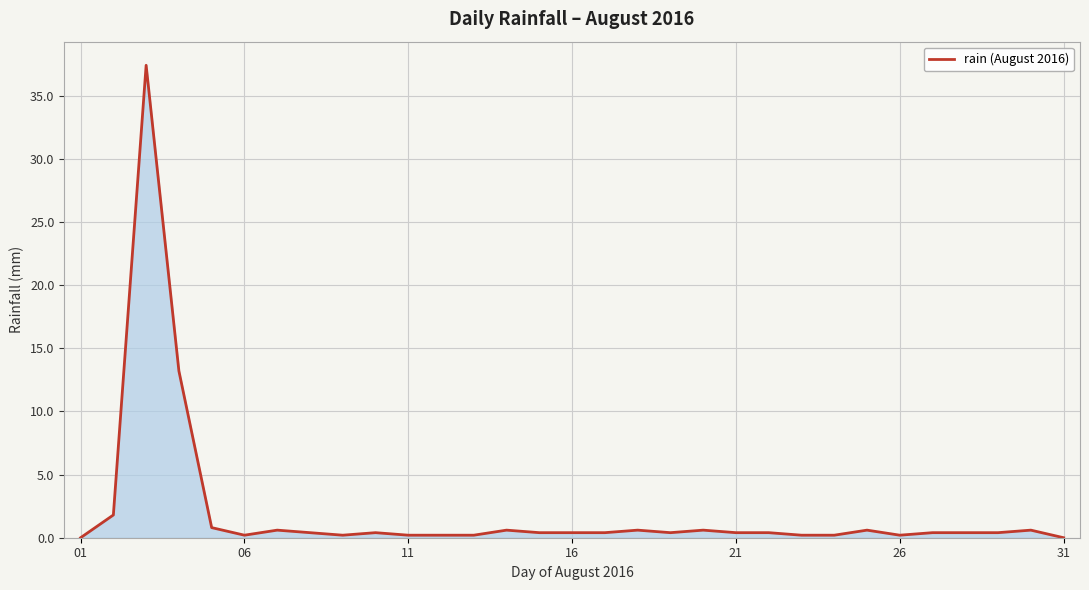

Does the chart have visible grid lines?

Yes